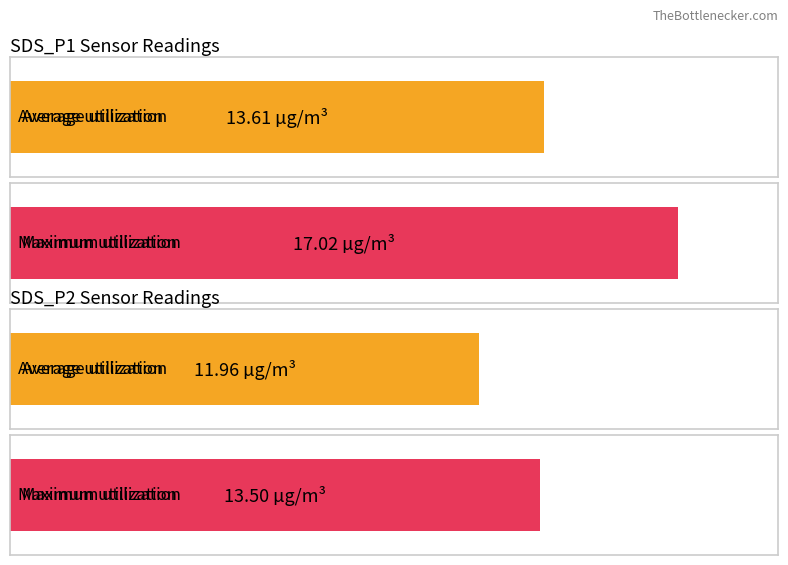

What is the greatest value displayed?

17.0